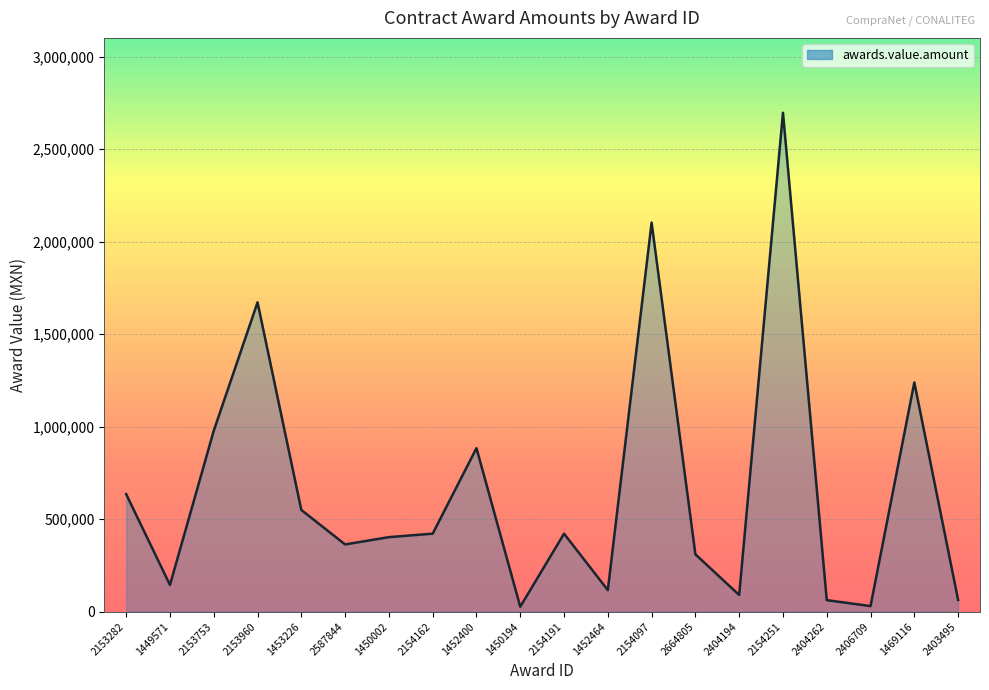

Where does the data first go above 421607?

2153282